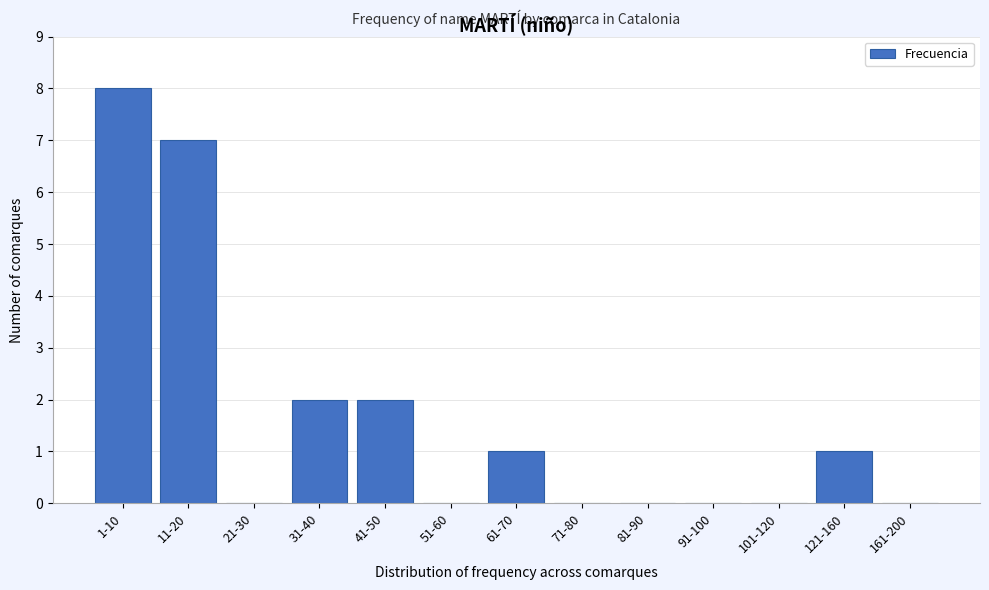

Reading left to right, transcribe all the data shown in this chart.

1-10=8	11-20=7	21-30=0	31-40=2	41-50=2	51-60=0	61-70=1	71-80=0	81-90=0	91-100=0	101-120=0	121-160=1	161-200=0